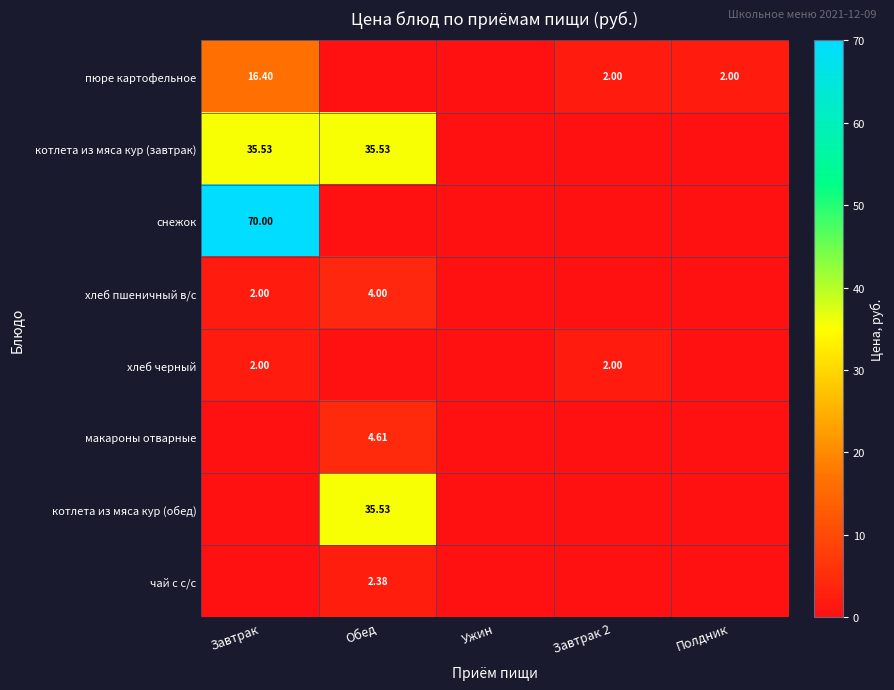

Between Завтрак 2 and Ужин, which is larger?

Завтрак 2